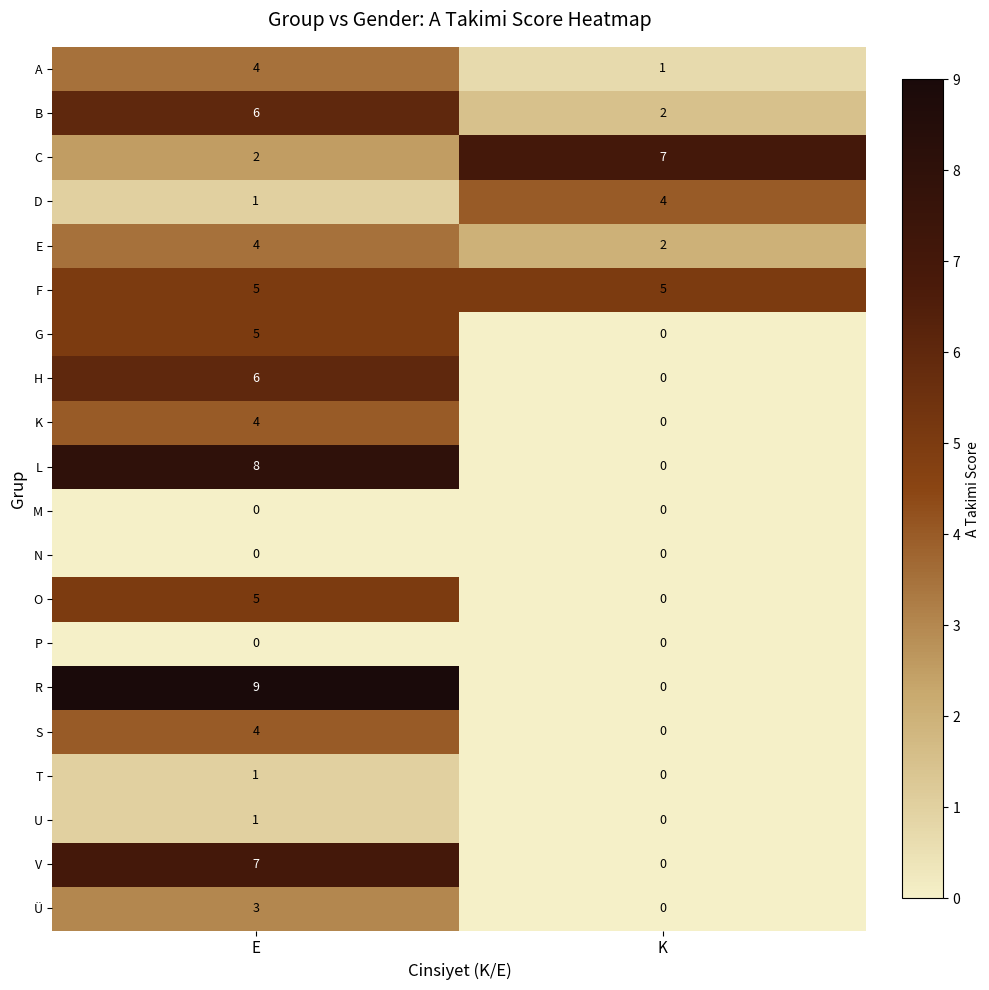

At which category is the sum across all series the highest?

E